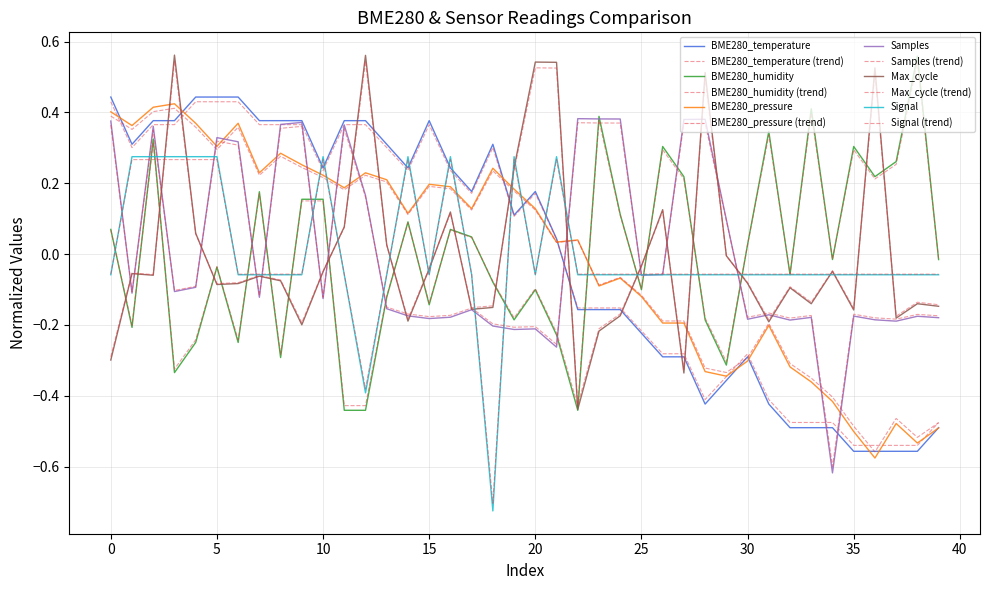

Is this an area chart (filled region under the line)?

No